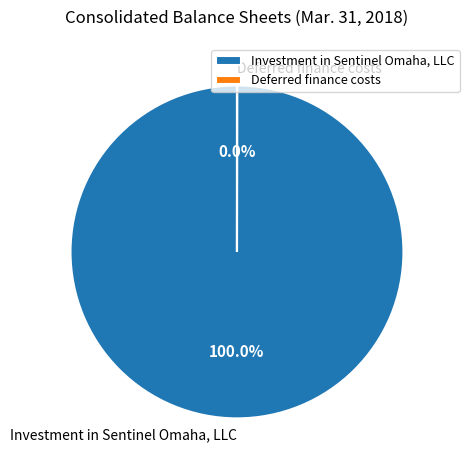

What is the largest slice in the pie chart?

Investment in Sentinel Omaha, LLC